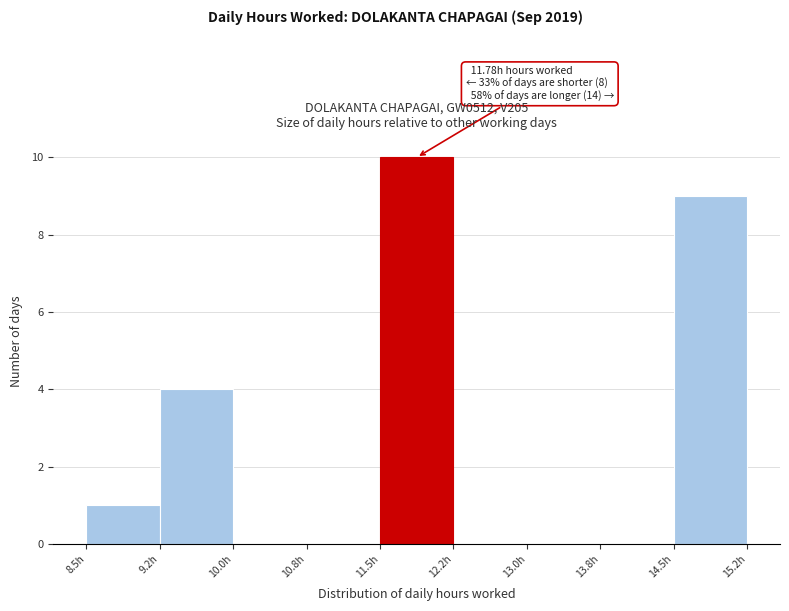

Over which range of the x-axis is the bar tallest?

11.50 to 12.25